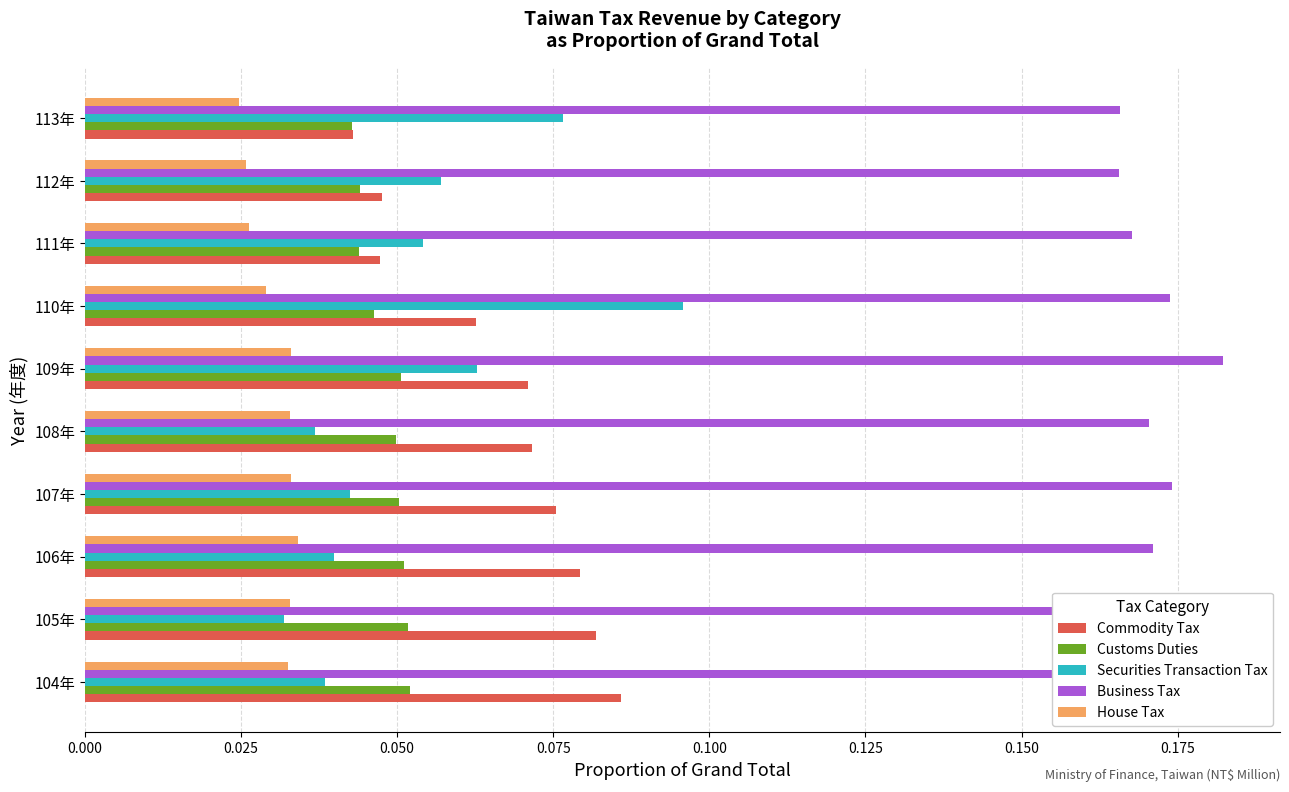

Which series has the largest range (max minus min)?

Securities Transaction Tax